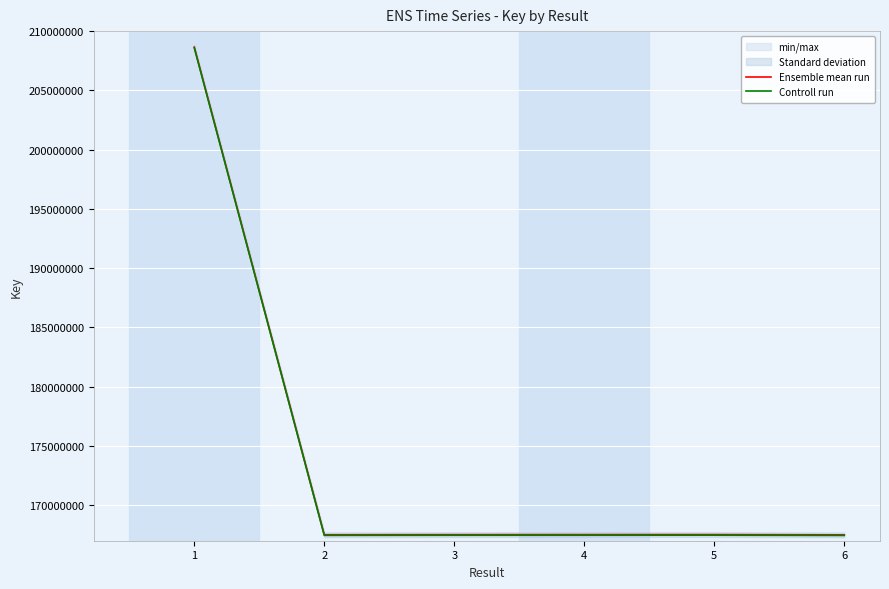

Which series has the largest total across all categories?

Ensemble mean run